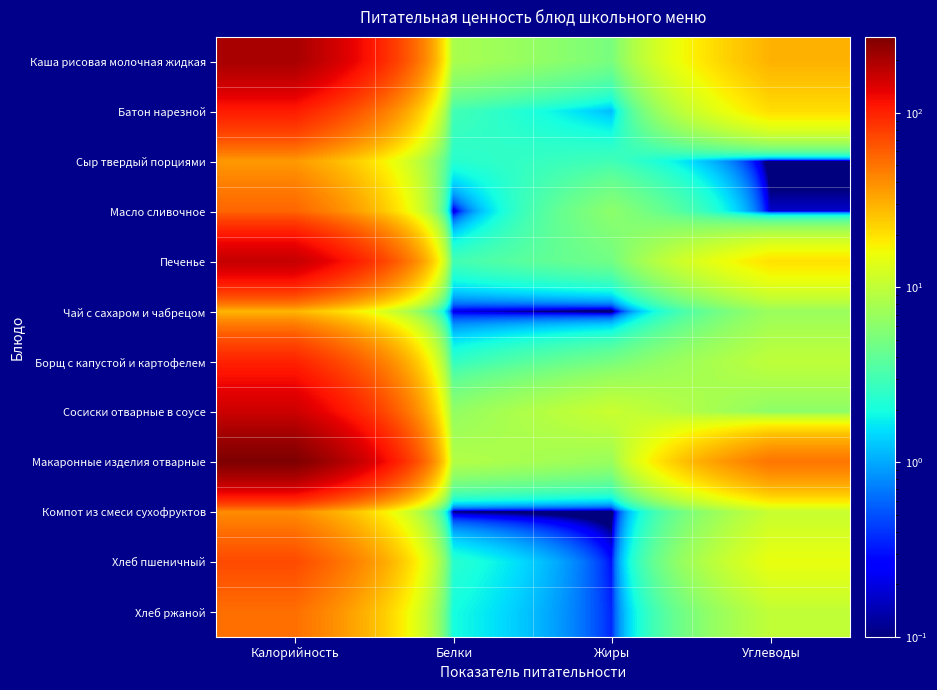

Between Жиры and Углеводы, which is larger?

Углеводы